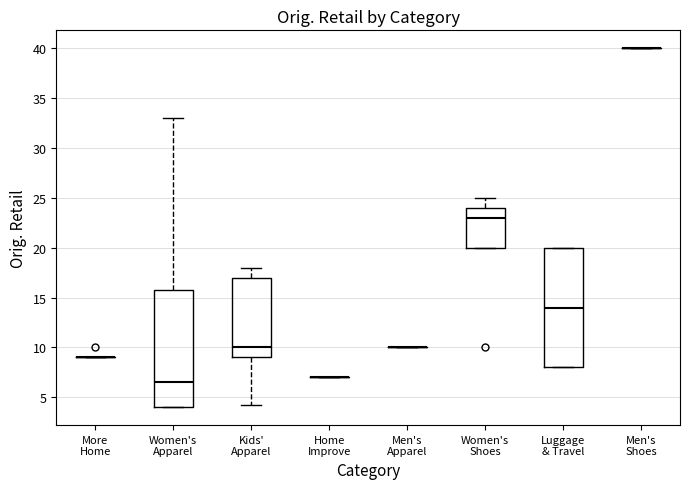

Reading left to right, read every box against the y-axis: the position of its median line, the range the box covers, and the ends of its whiskers. The values are not printed on the chart, so give them approximately, as read against the axis.

More Home: box collapsed to a line at 9.0, whiskers 9.0 to 9.0
Women's Apparel: median 6.5, box 4.0 to 15.5, whiskers 4.0 to 33.0
Kids' Apparel: median 10.0, box 9.0 to 17.0, whiskers 4.0 to 18.0
Home Improve: box collapsed to a line at 7.0, whiskers 7.0 to 7.0
Men's Apparel: box collapsed to a line at 10.0, whiskers 10.0 to 10.0
Women's Shoes: median 23.0, box 20.0 to 24.0, whiskers 20.0 to 25.0
Luggage & Travel: median 14.0, box 8.0 to 20.0, whiskers 8.0 to 20.0
Men's Shoes: box collapsed to a line at 40.0, whiskers 40.0 to 40.0